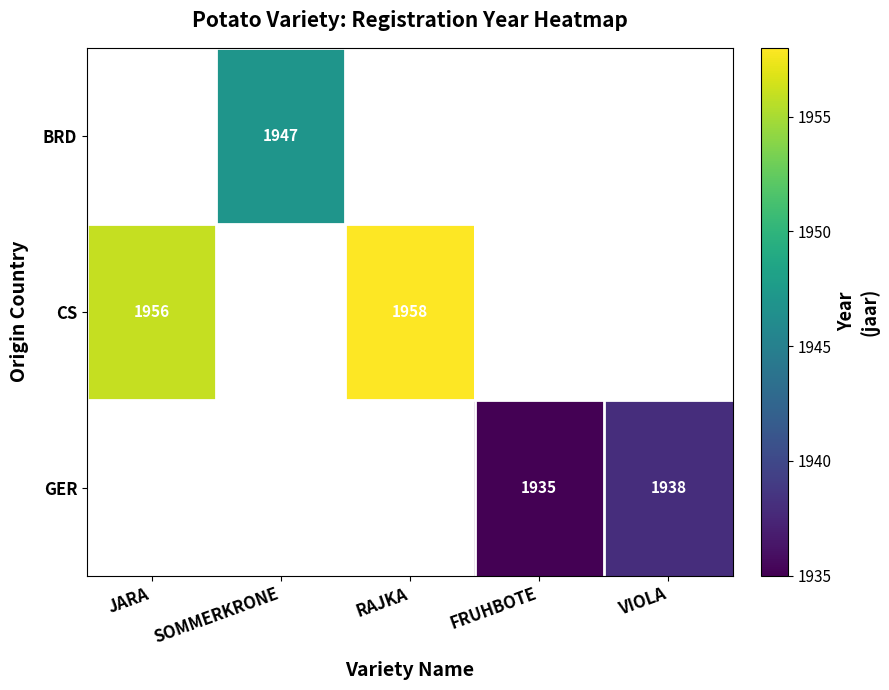

Is it true that CS equals 1958 at RAJKA?

True